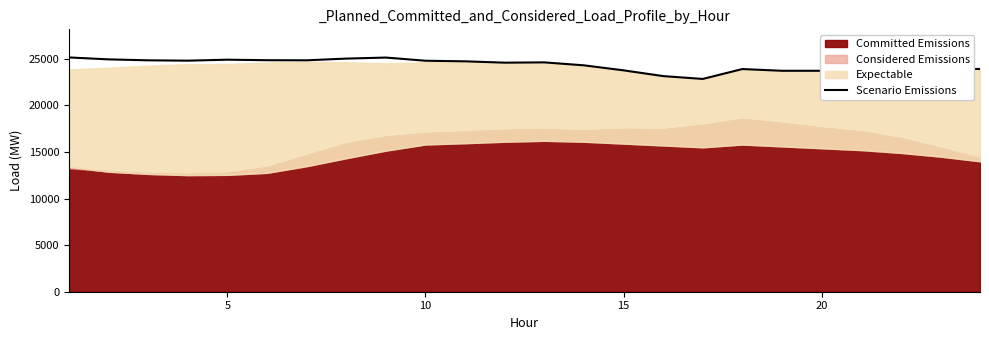

How many values are below 24614?

12